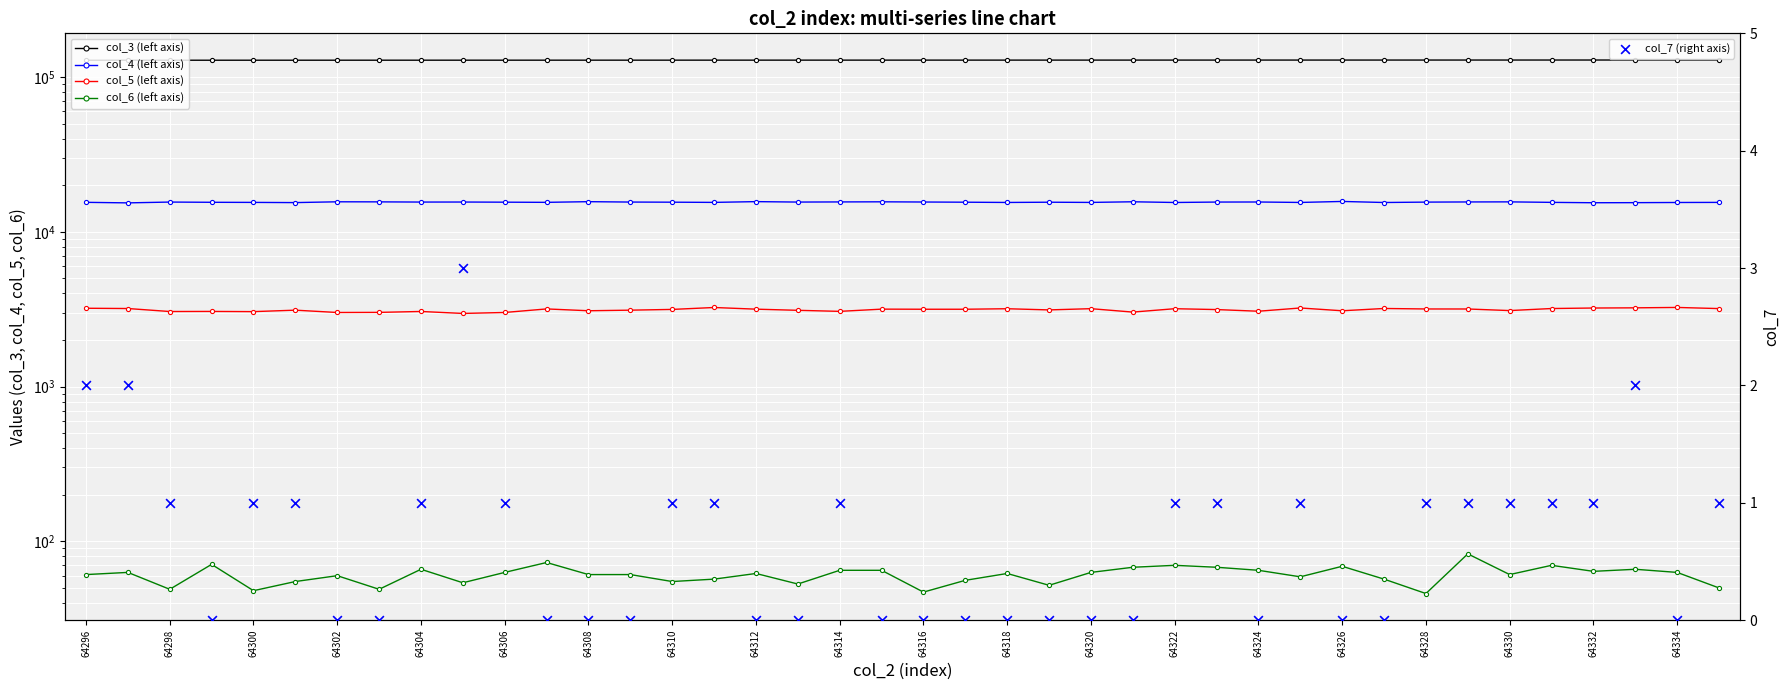

Which series has the largest total across all categories?

col_3 (left axis)